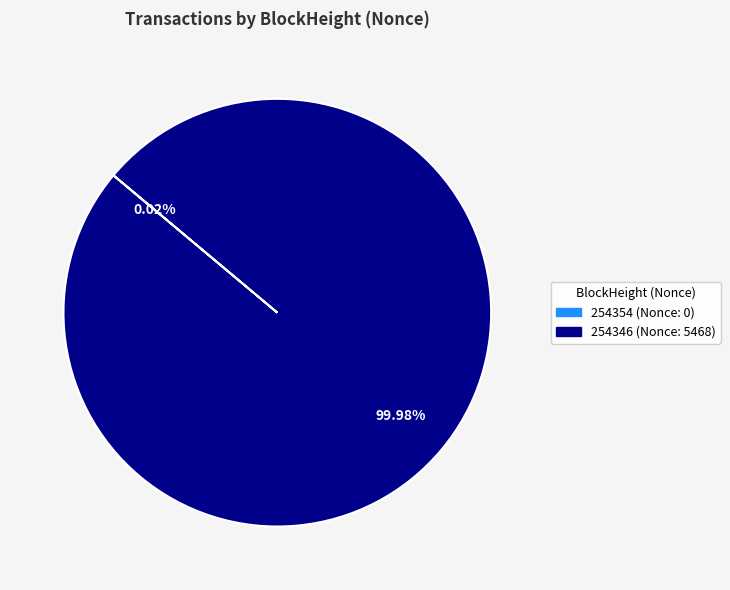

What is the majority slice?

254346